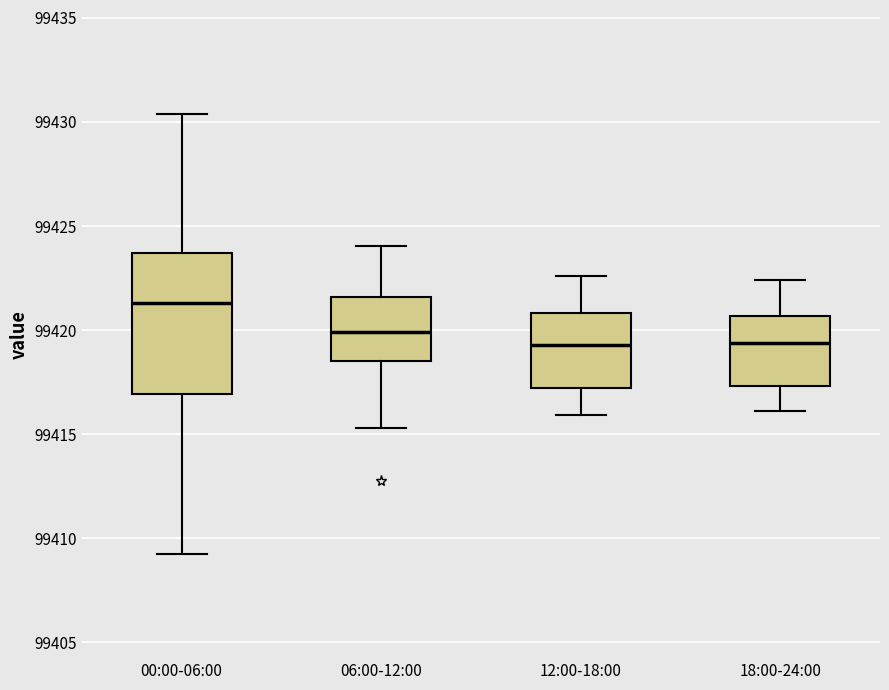

Where does the upper whisker of the box for 06:00-12:00 end on the y-axis? The values are not printed on the chart, so give them approximately, as read against the axis.

99424.0